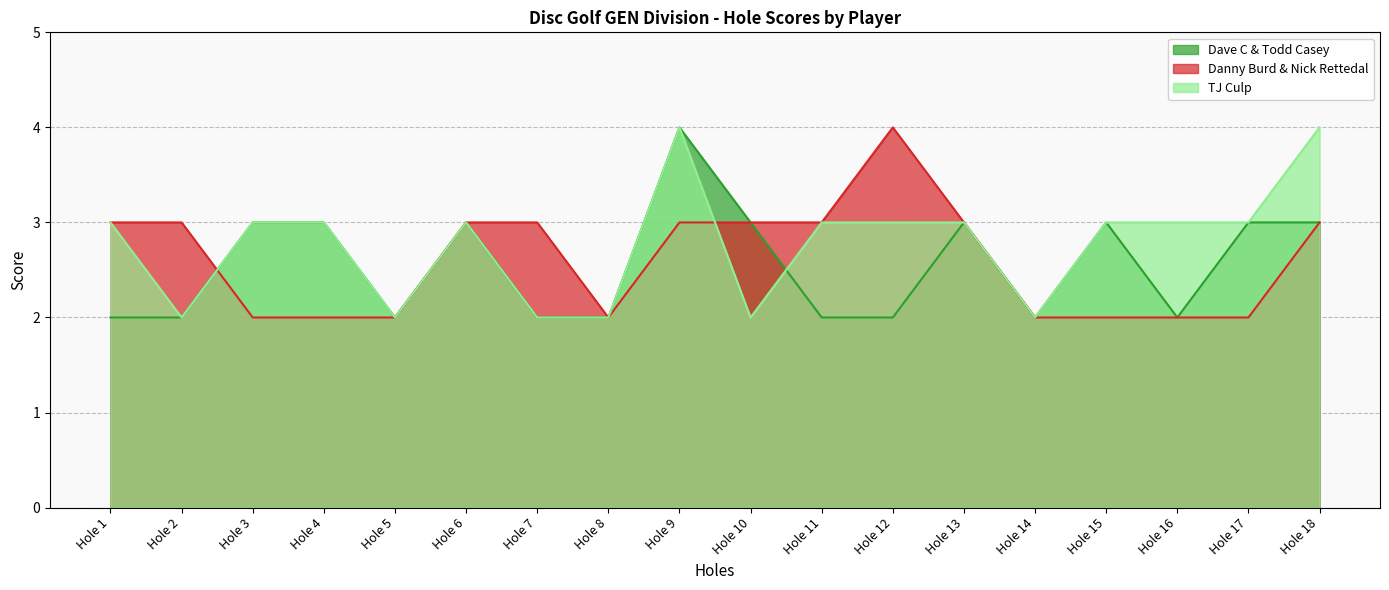

Is it true that round_total_score equals 46 at Dave C & Todd Casey?

True